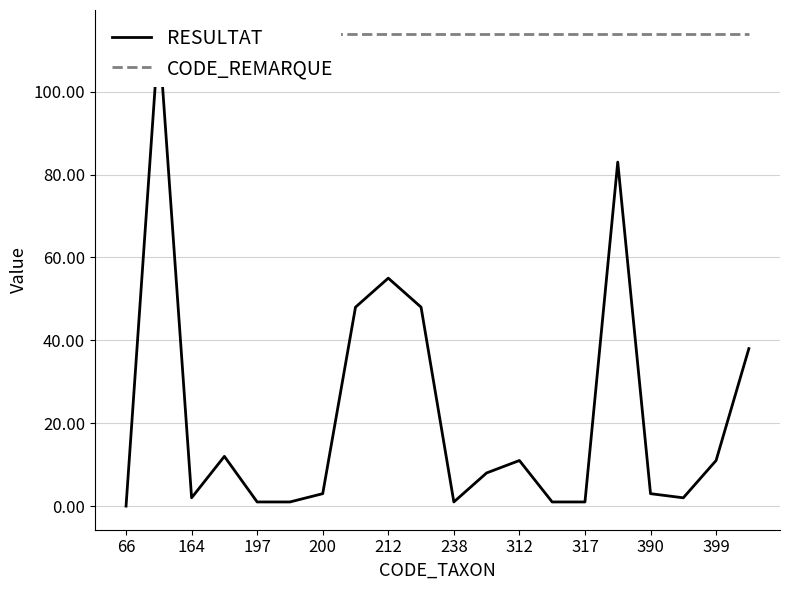

What is the difference between the highest and lowest values at 399?

103